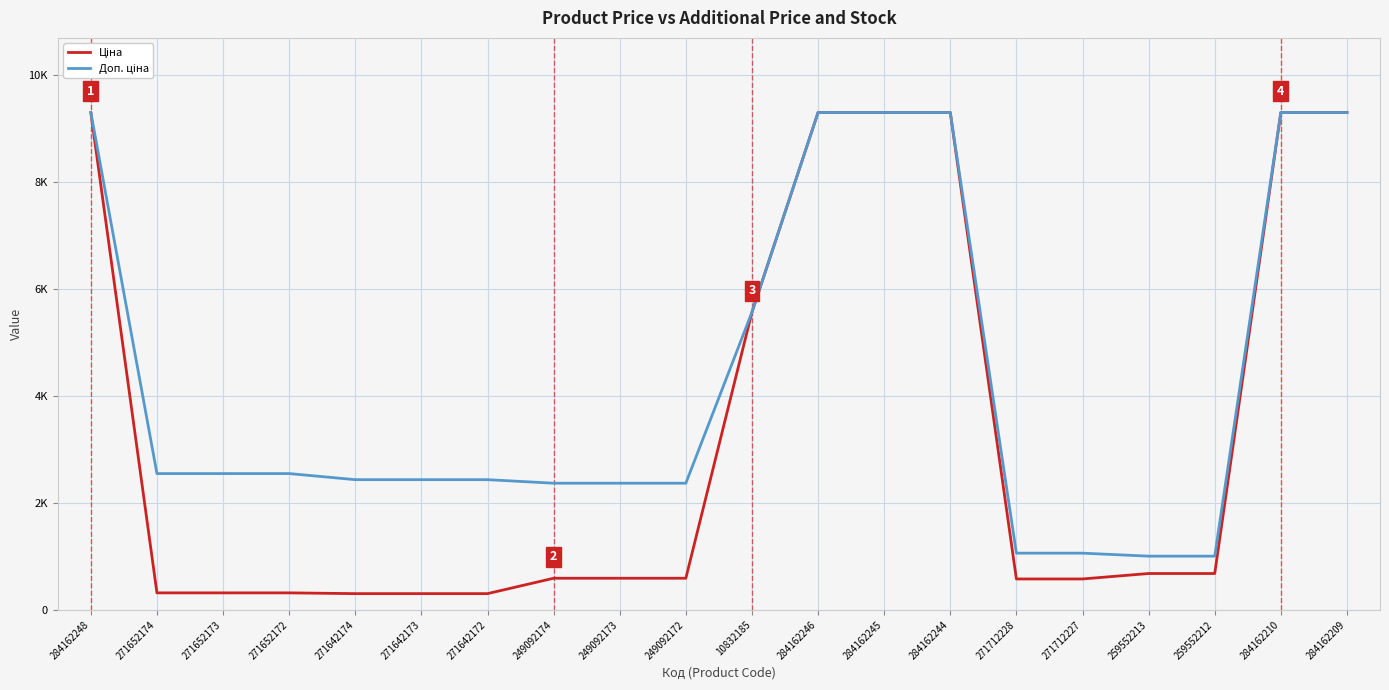

What is the label of the 11th point from the right?

249092172